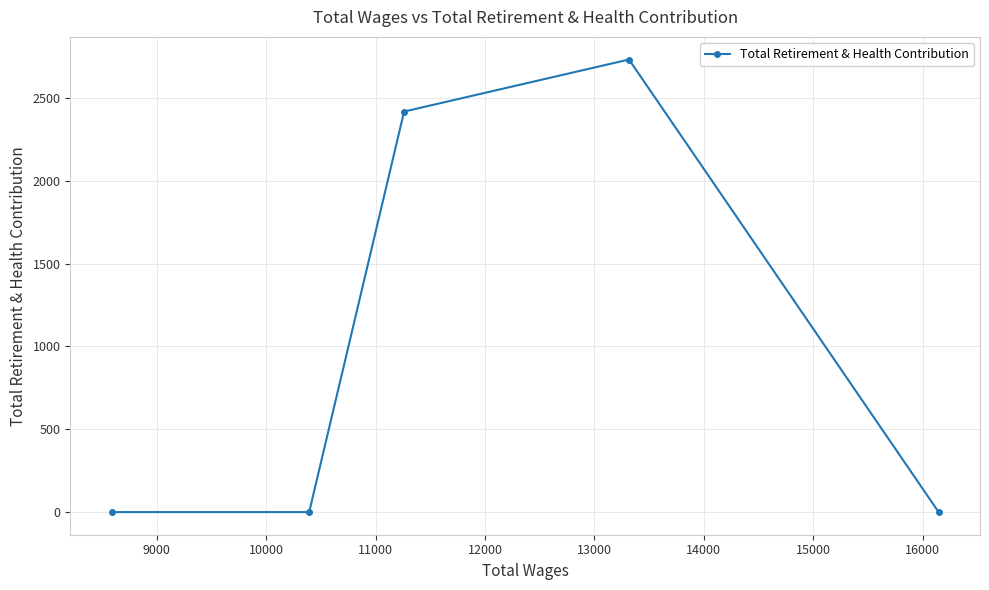

What is the greatest value displayed?

2731